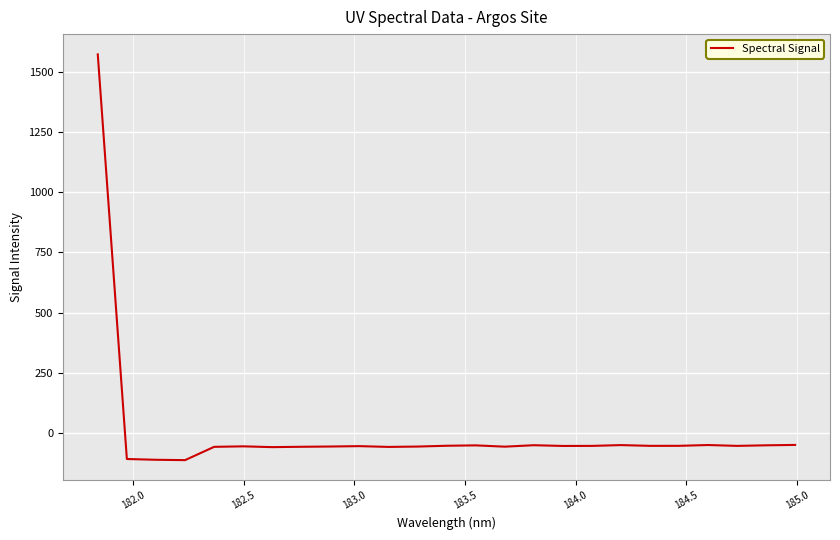

What is the difference between the maximum and minimum values?

1685.1